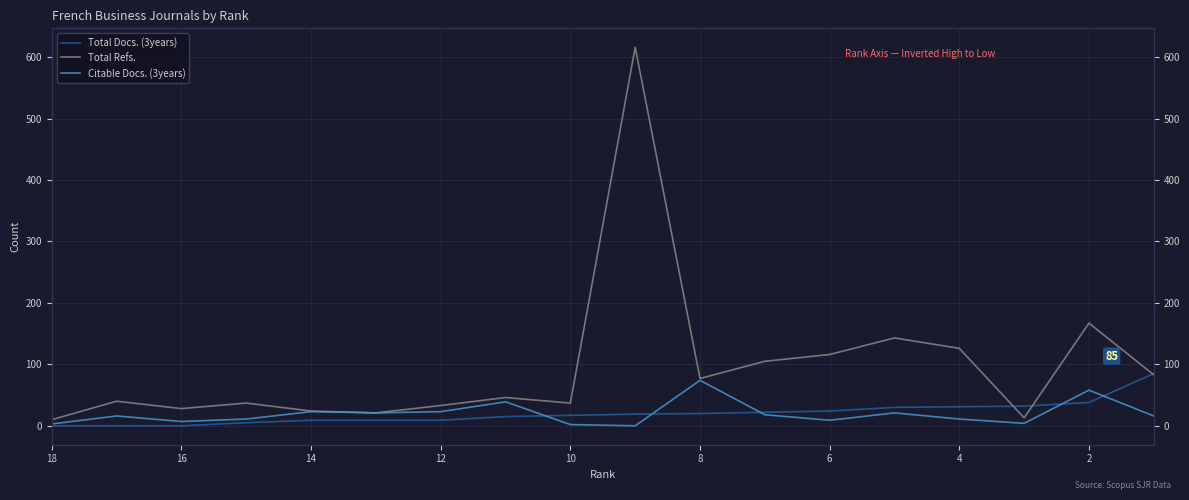

In Total Refs., how many points are higher than both neighbors (excluding endpoints)?

6